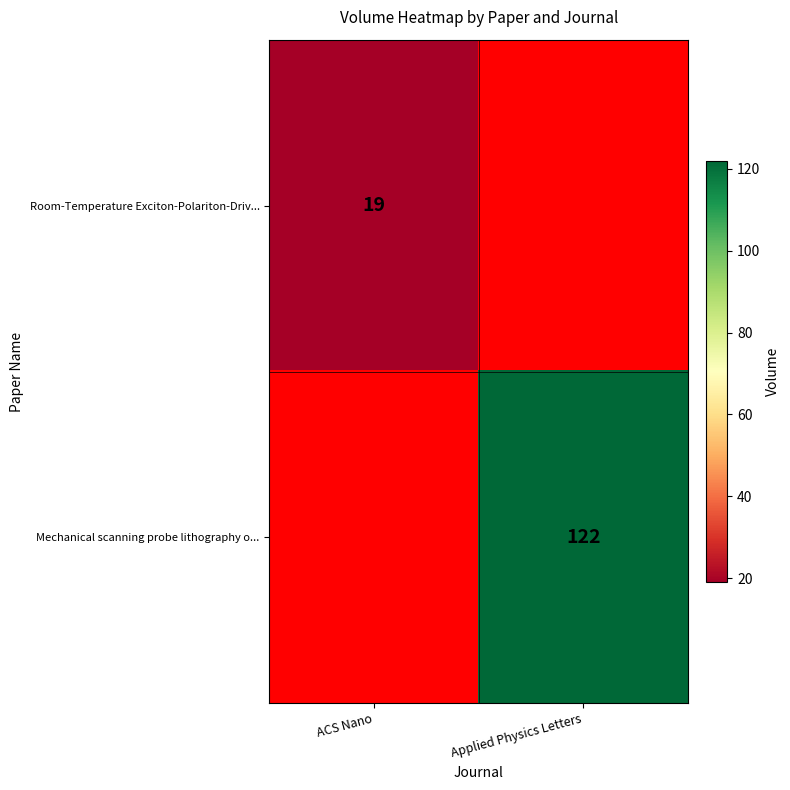

The Room-Temperature Exciton-Polariton-Driv... series shows 19 at ACS Nano. True or false?

True